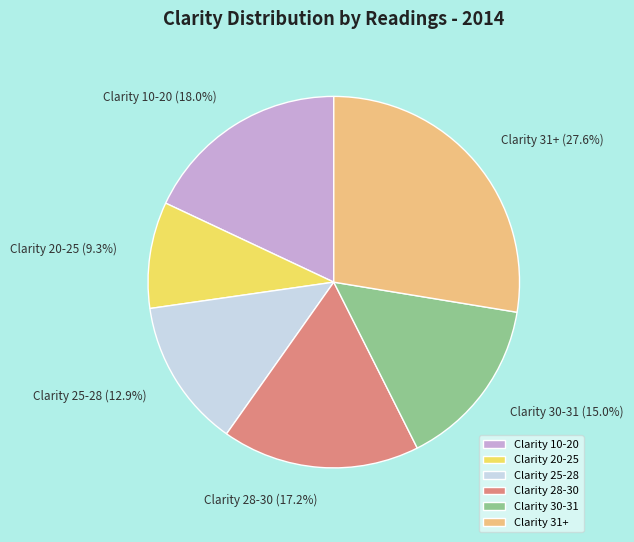

Rank the categories by value from highest to lowest.

Clarity 31+, Clarity 10-20, Clarity 28-30, Clarity 30-31, Clarity 25-28, Clarity 20-25